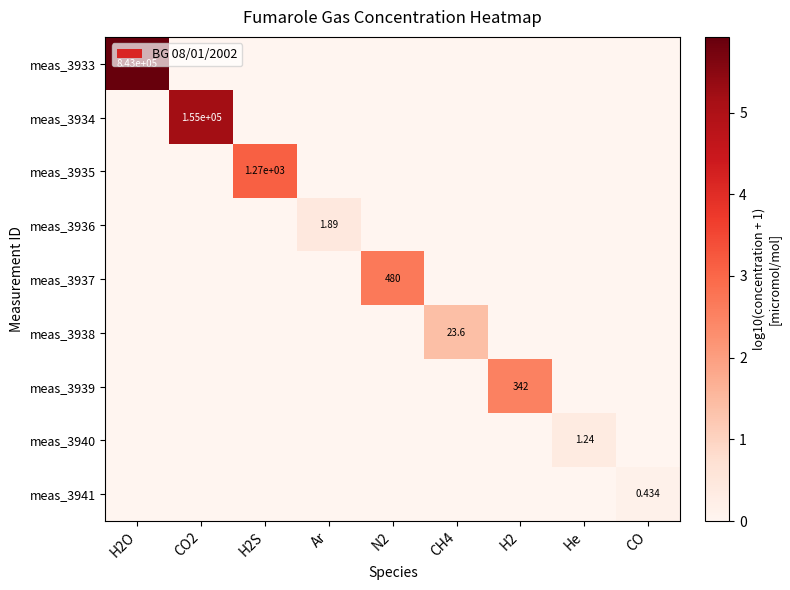

Which series has the widest spread of values?

meas_3933